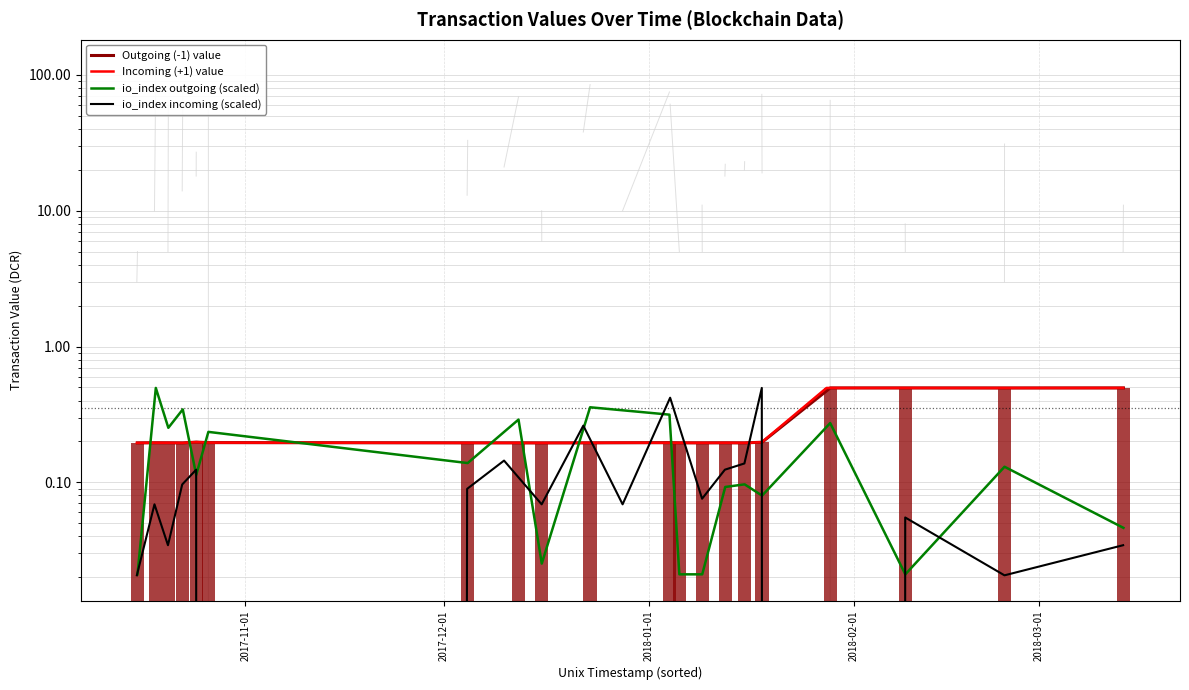

The Outgoing (-1) value series shows 0.3 at 19. True or false?

False